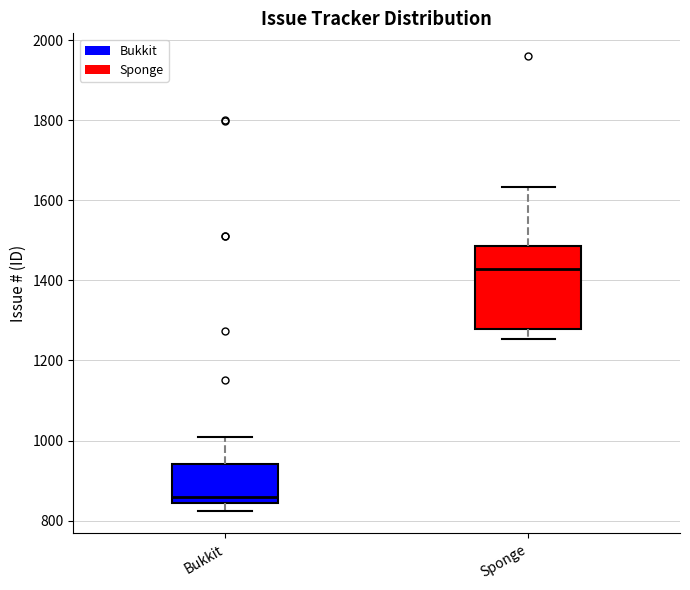

Where is the lower edge of the box for Bukkit on the y-axis? The values are not printed on the chart, so give them approximately, as read against the axis.

840